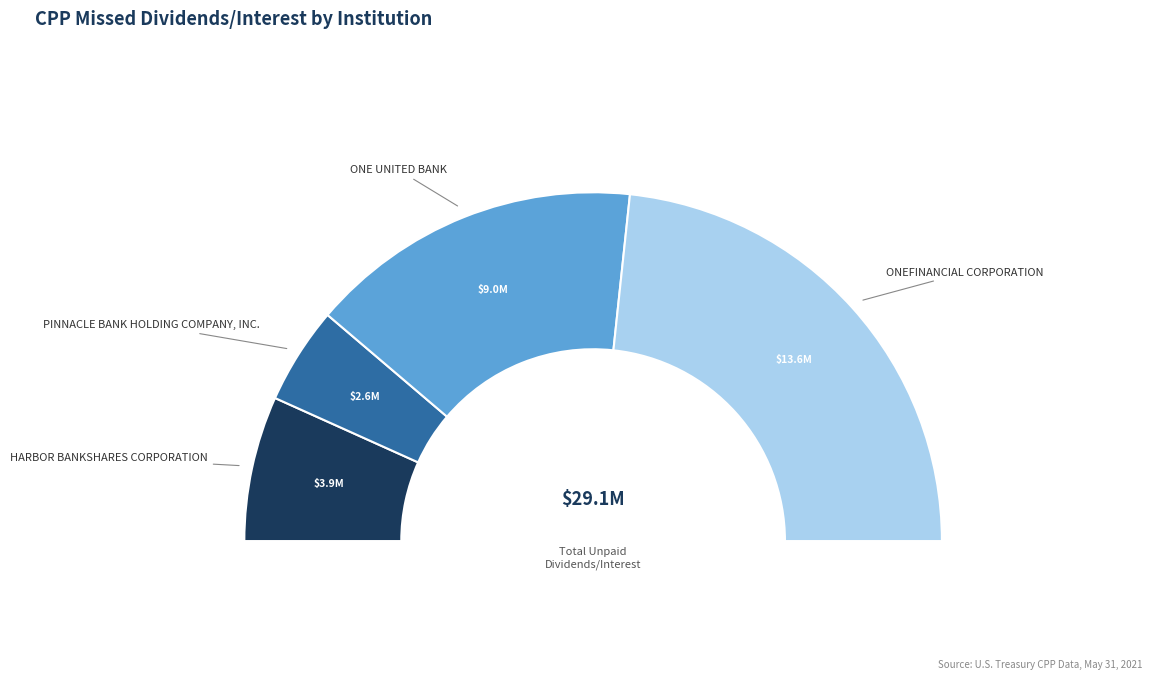

True or false: ONE UNITED BANK accounts for 31% of the total.

True